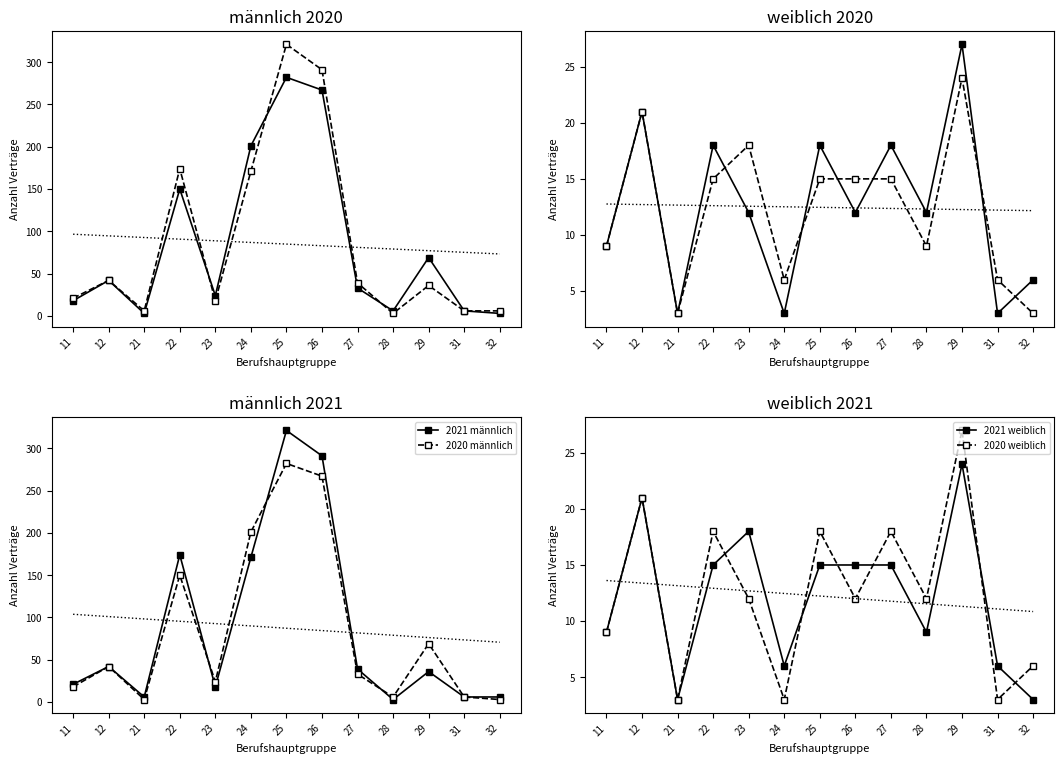

After their last crossing, which series has the higher values: 2020 weiblich or 2020 männlich?

2020 weiblich